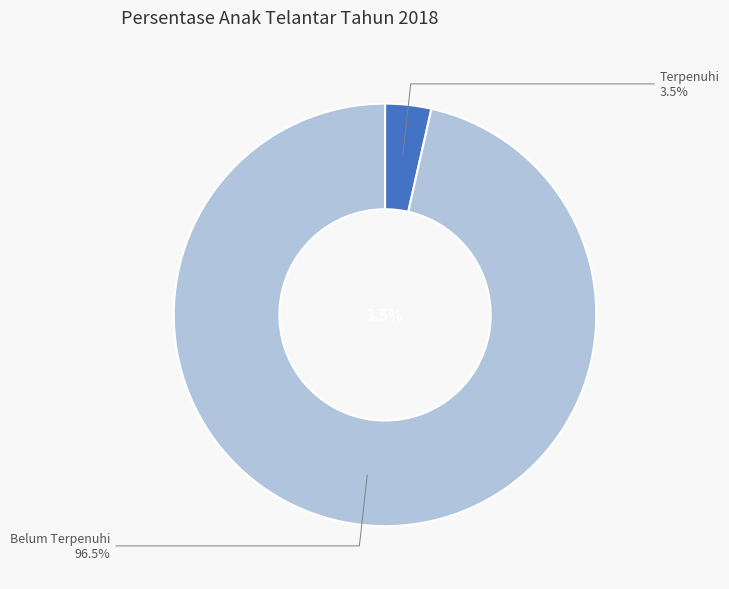

How many segments does this pie chart have?

2